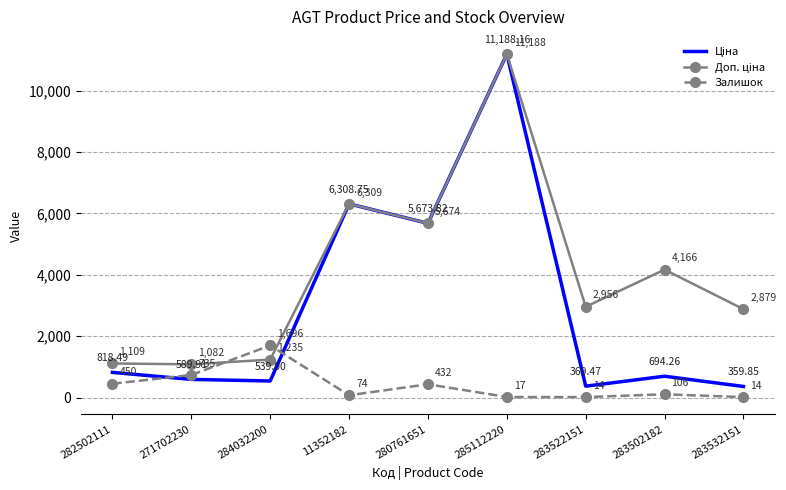

At which category is the sum across all series the highest?

285112220